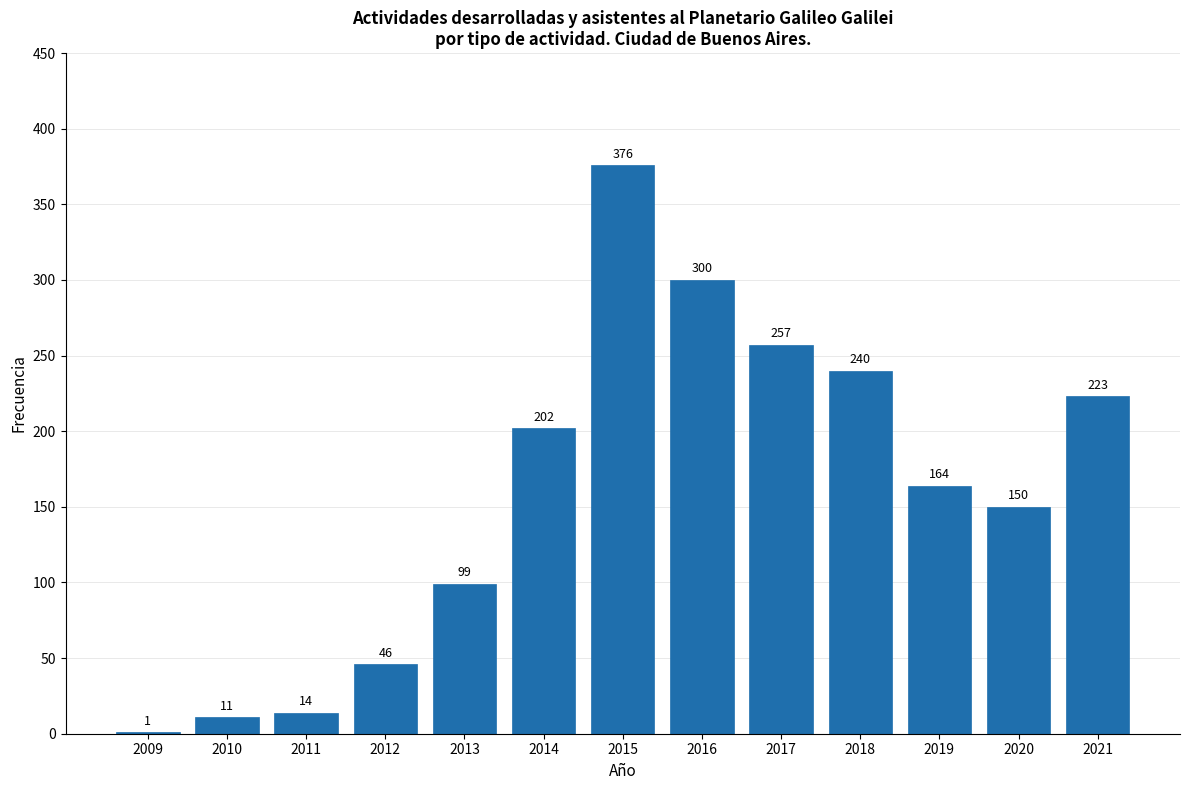

Reading left to right, list all the values displayed in this chart.

2009=1	2010=11	2011=14	2012=46	2013=99	2014=202	2015=376	2016=300	2017=257	2018=240	2019=164	2020=150	2021=223